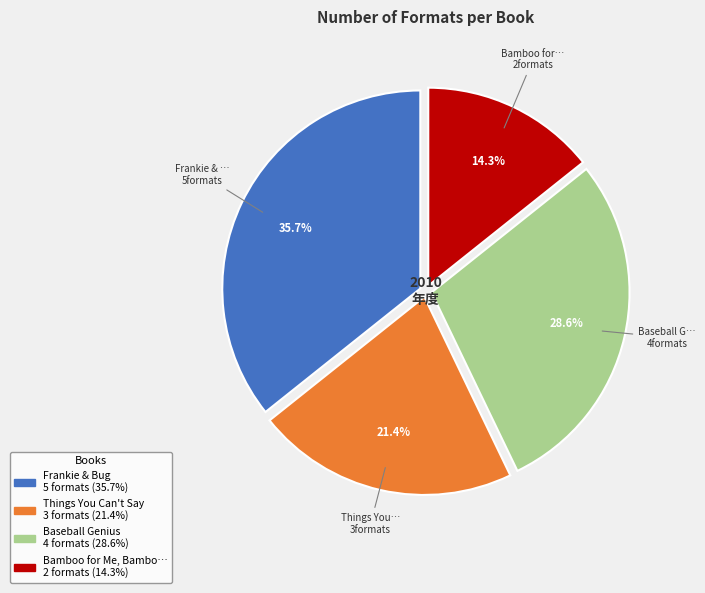

Is there any slice that represents more than half of the pie?

No